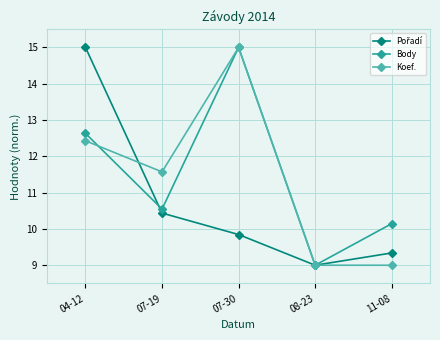

Is it true that Koef. equals 9.0 at 08-23?

True